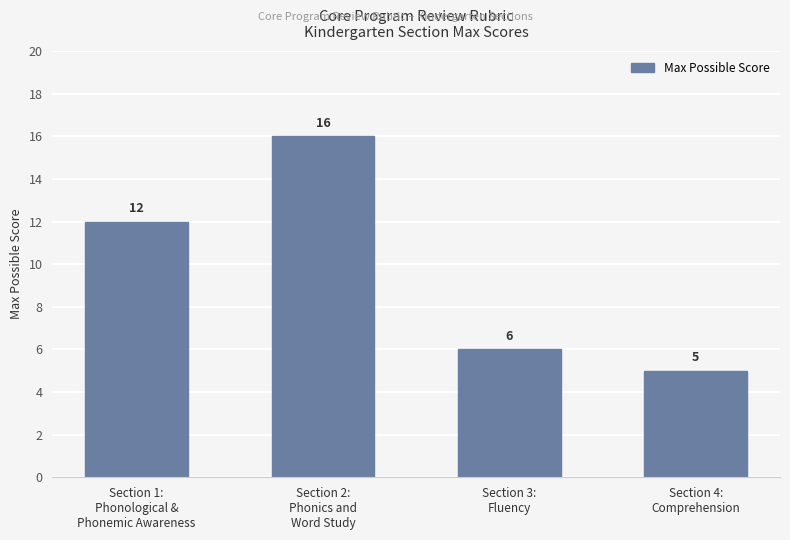

What is the label of the 1st bar from the right?

Section 4:
Comprehension